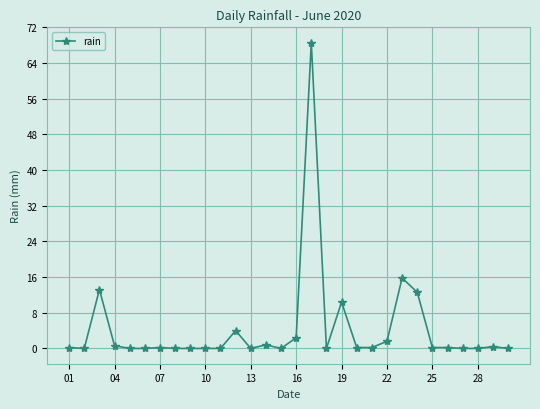

What is the greatest value displayed?

68.6